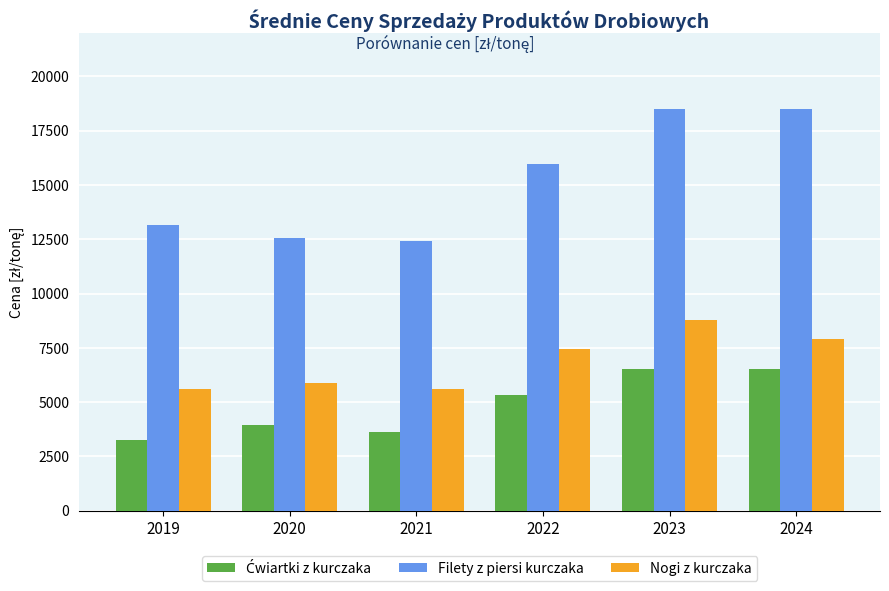

Does the chart contain any negative values?

No